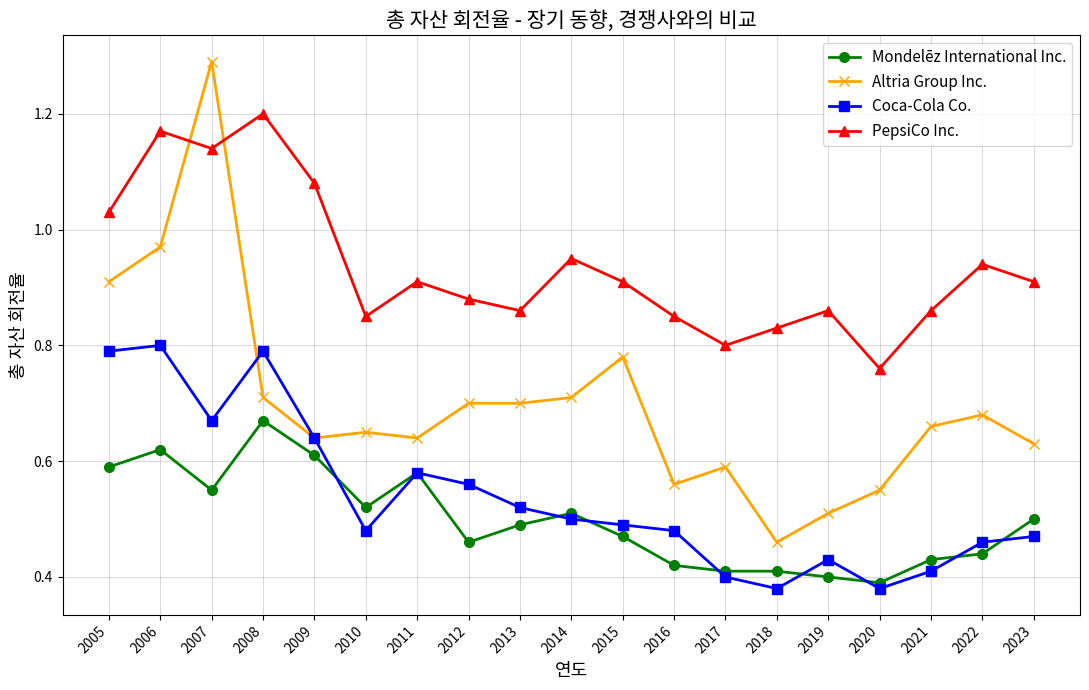

True or false: PepsiCo Inc. and Coca-Cola Co. intersect in this chart.

False